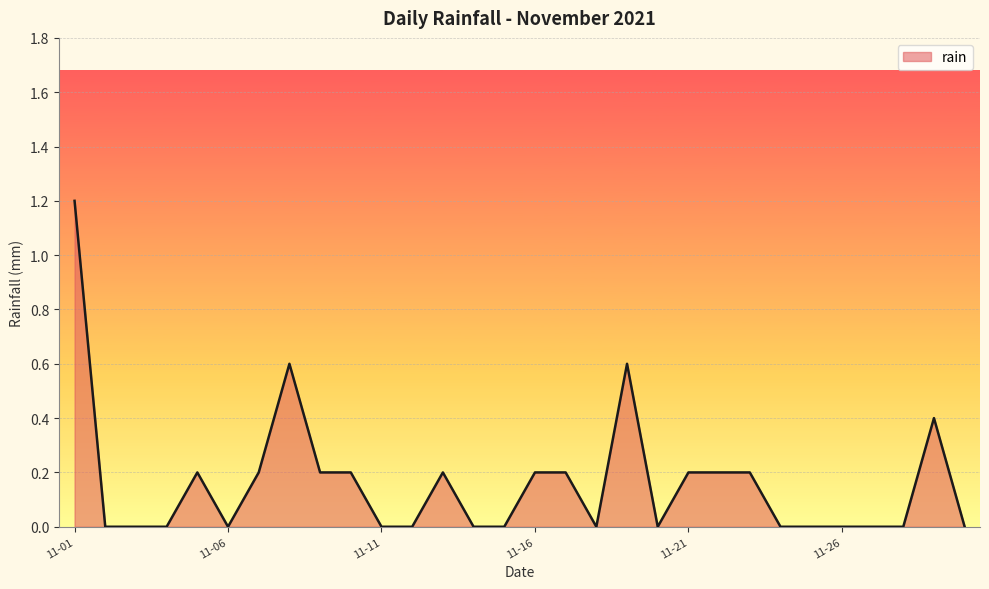

What is the difference between the maximum and minimum values?

1.2